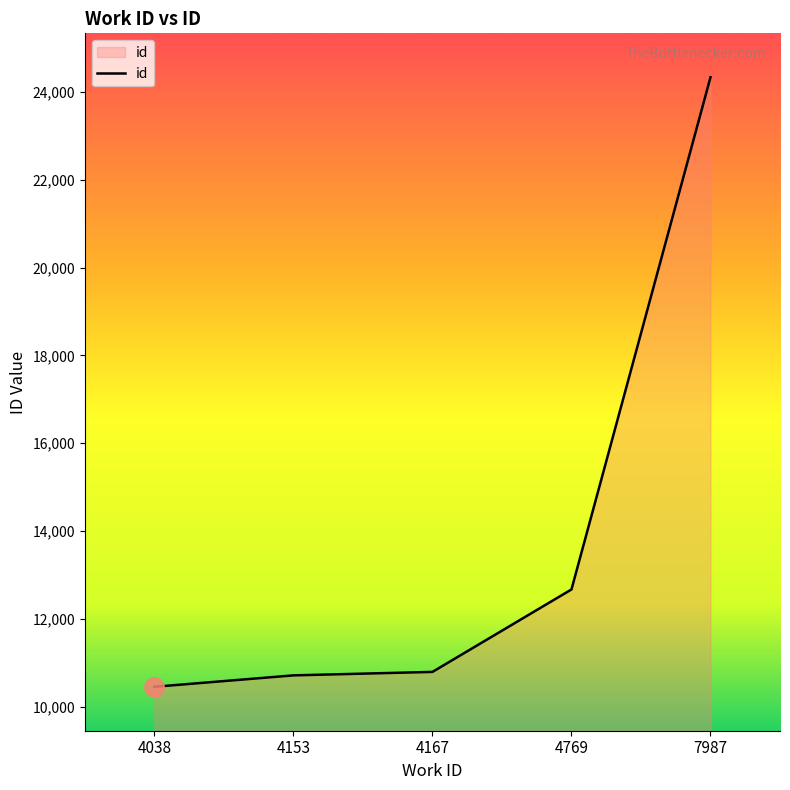

What is the difference between the second highest and minimum values?

2216